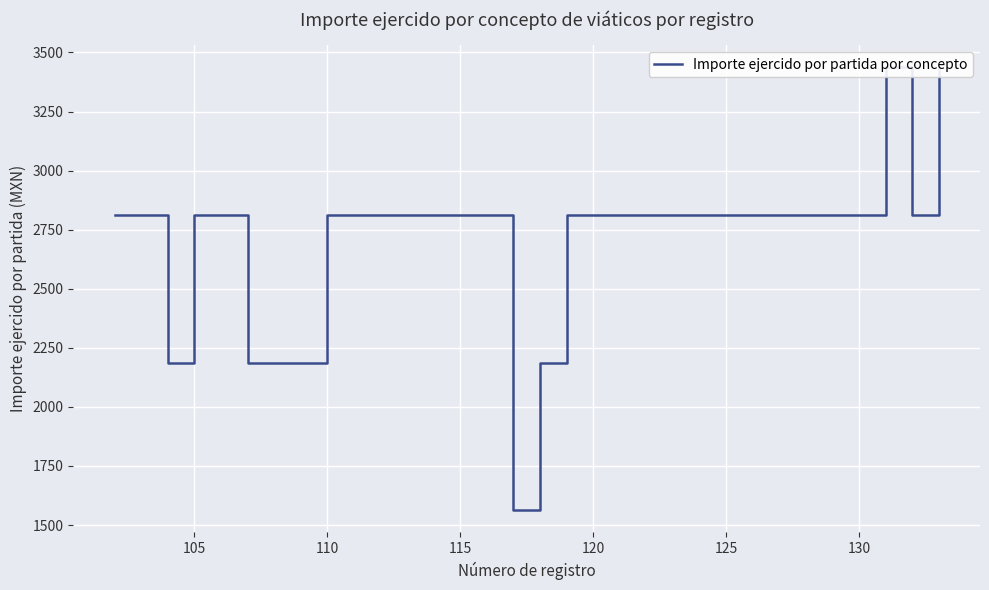

Is it true that the value at 120 is 2812.5?

True